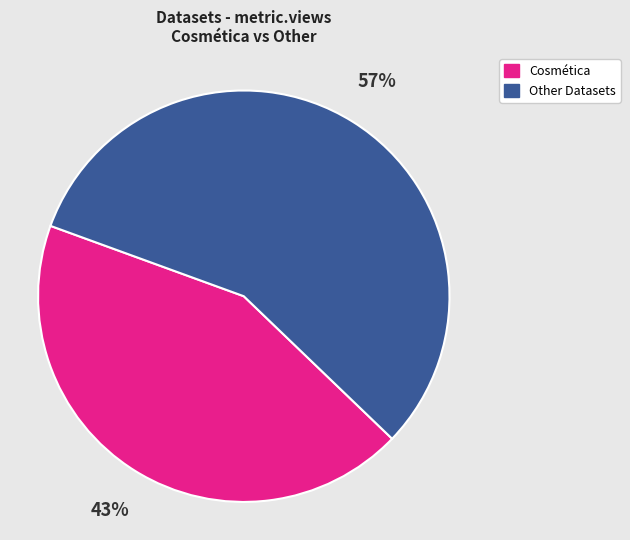

To the nearest percent, what is the average slice percentage?

50%